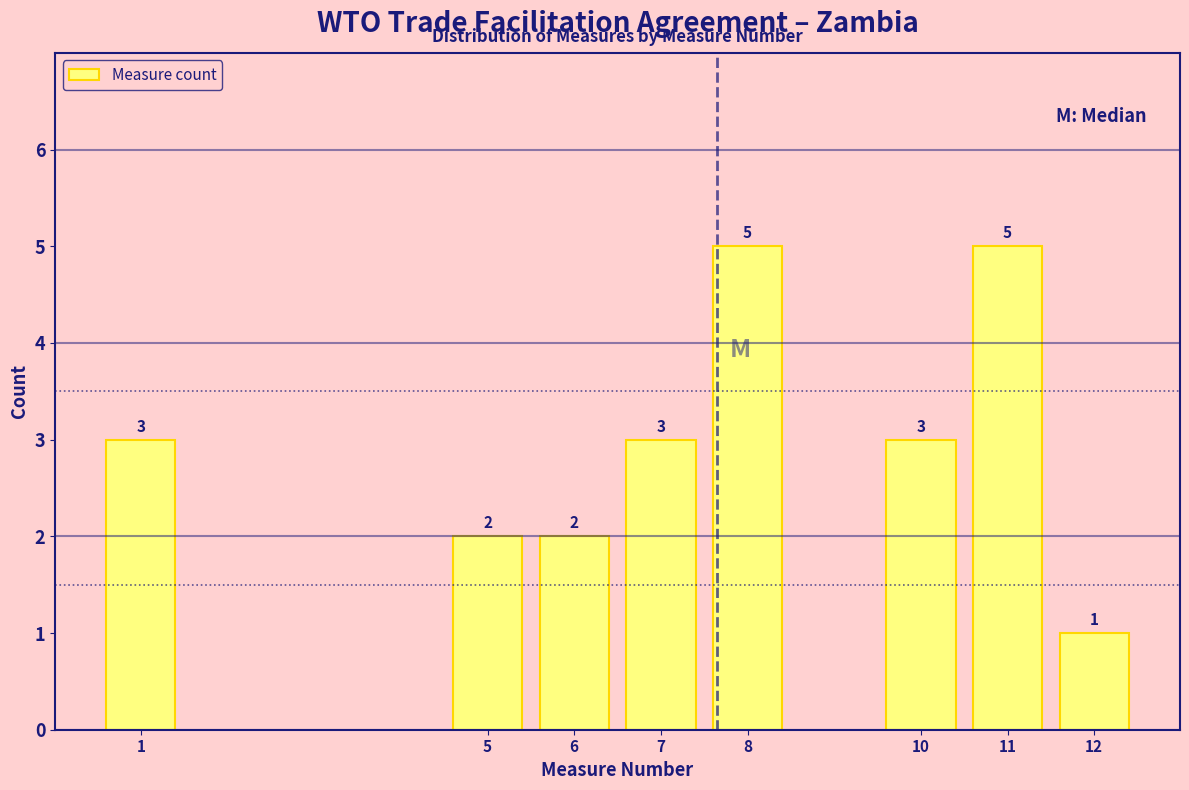

Reading right to left, what are all the values shown in this chart?

1	5	3	5	3	2	2	3